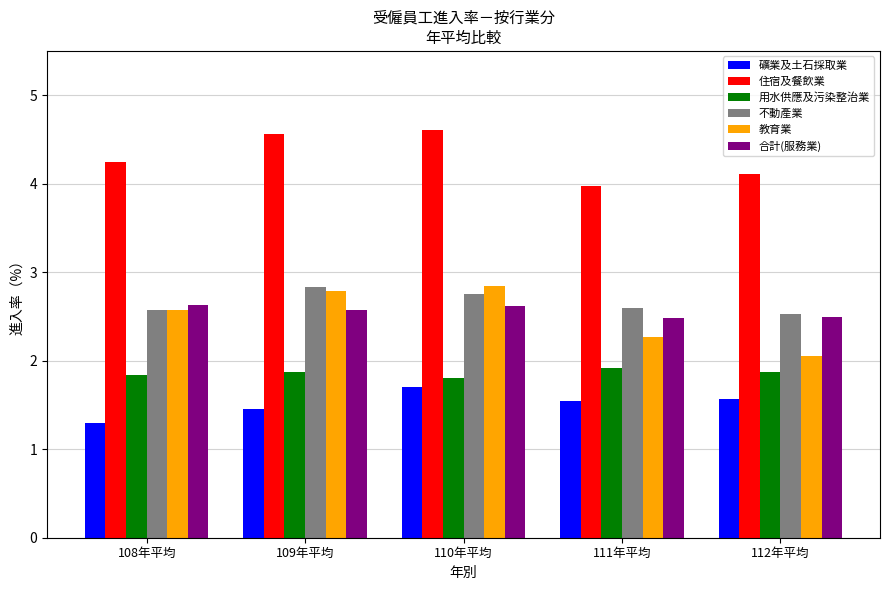

How many bars are there in total?

30